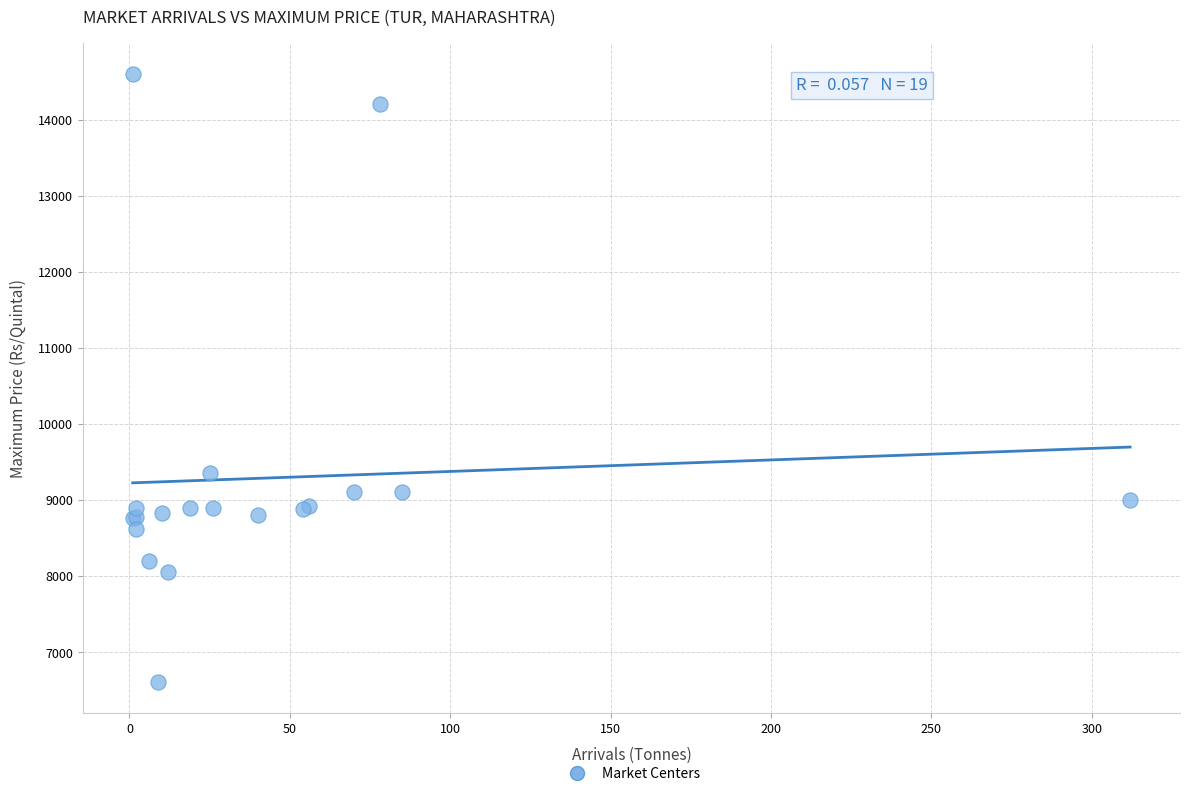

What Y value in the scatter plot is closest to 10602?

9350